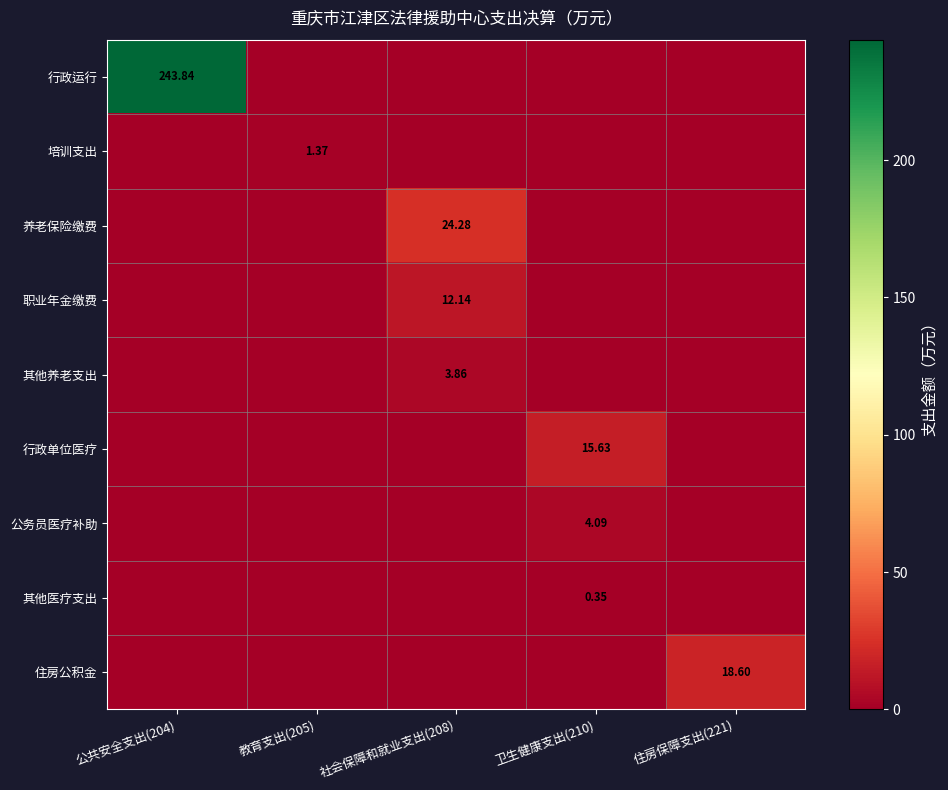

At how many categories does at least one series exceed 55?

1